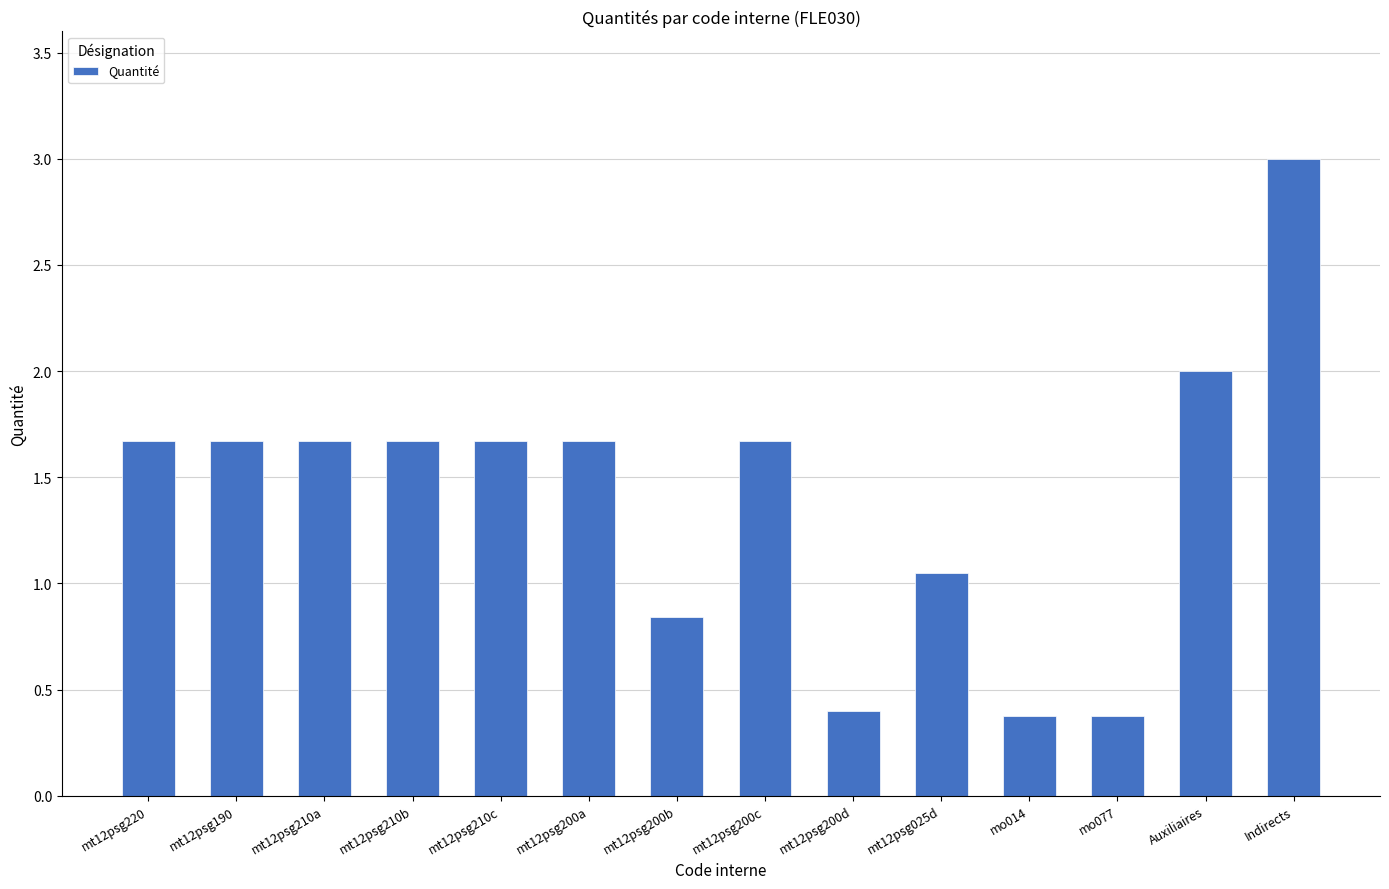

What is the approximate value at mo014?

0.4